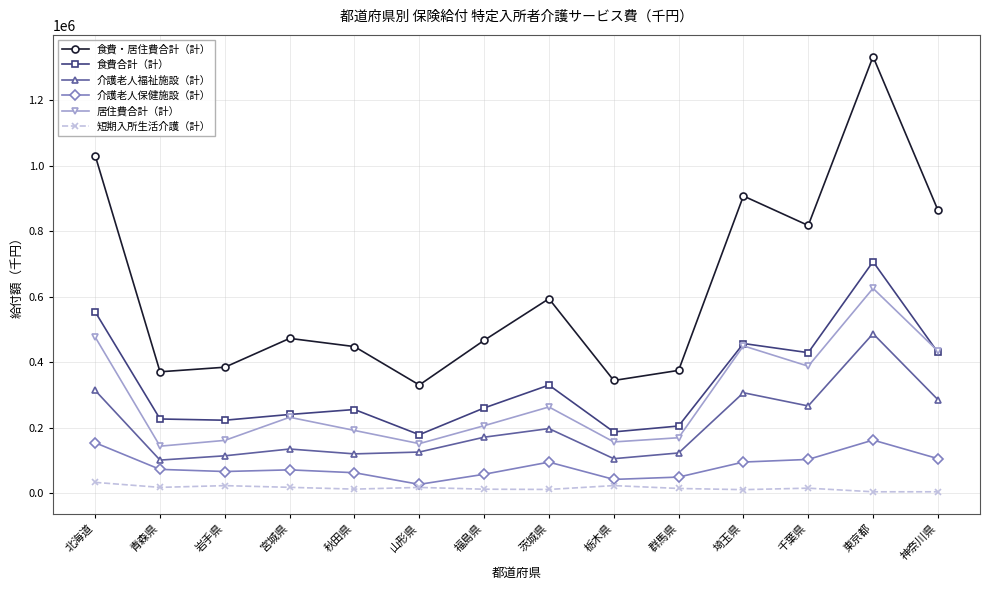

Which category has the highest value in the 居住費合計（計） series?

東京都